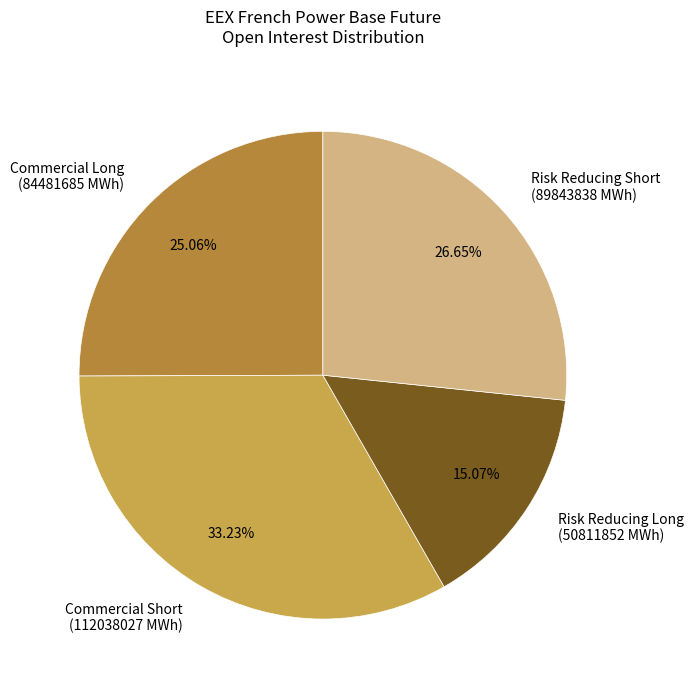

Combined, do Risk Reducing Long (50811852 MWh) and Commercial Short (112038027 MWh) account for over 50%?

No